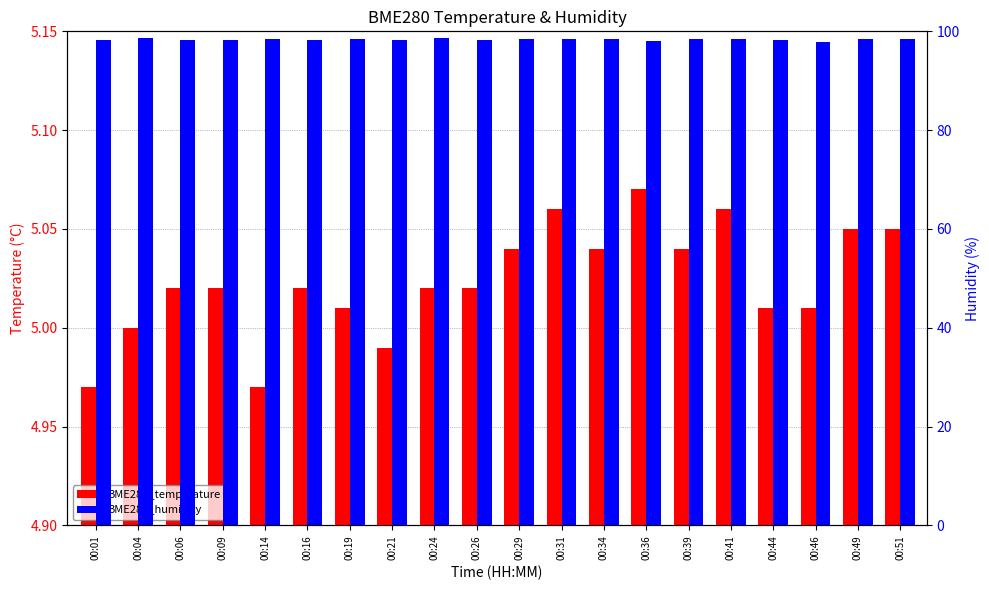

Which category has the lowest value in the BME280_temperature series?

00:01